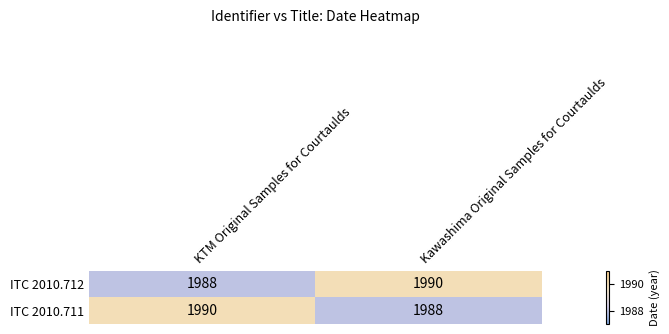

The value of ITC 2010.711 at Kawashima Original Samples for Courtaulds is 1988. True or false?

True